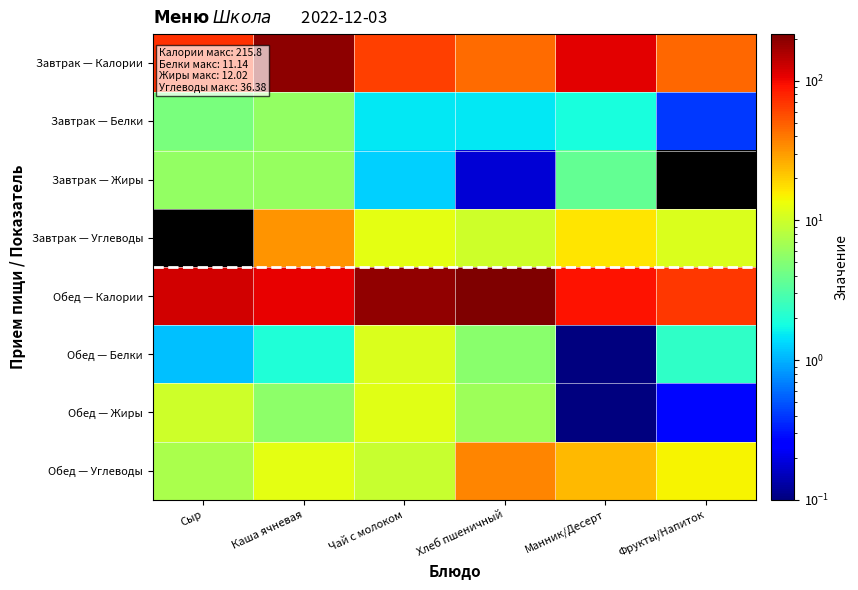

Reading left to right, list all the values displayed in this chart.

Завтрак — Калории: Сыр=72.8	Каша ячневая=196.9	Чай с молоком=63.9	Хлеб пшеничный=45.2	Манник/Десерт=111.3	Фрукты/Напиток=46.0
Завтрак — Белки: Сыр=4.6	Каша ячневая=5.8	Чай с молоком=1.5	Хлеб пшеничный=1.5	Манник/Десерт=1.9	Фрукты/Напиток=0.4
Завтрак — Жиры: Сыр=5.9	Каша ячневая=5.9	Чай с молоком=1.2	Хлеб пшеничный=0.2	Манник/Десерт=3.8	Фрукты/Напиток=0.0
Завтрак — Углеводы: Сыр=0.0	Каша ячневая=32.0	Чай с молоком=12.3	Хлеб пшеничный=9.9	Манник/Десерт=16.7	Фрукты/Напиток=11.3
Обед — Калории: Сыр=124.5	Каша ячневая=106.2	Чай с молоком=189.1	Хлеб пшеничный=215.8	Манник/Десерт=92.1	Фрукты/Напиток=67.8
Обед — Белки: Сыр=1.1	Каша ячневая=2.0	Чай с молоком=11.1	Хлеб пшеничный=5.3	Манник/Десерт=0.1	Фрукты/Напиток=2.3
Обед — Жиры: Сыр=10.1	Каша ячневая=5.5	Чай с молоком=12.0	Хлеб пшеничный=6.3	Манник/Десерт=0.0	Фрукты/Напиток=0.3
Обед — Углеводы: Сыр=7.1	Каша ячневая=12.1	Чай с молоком=9.5	Хлеб пшеничный=36.4	Манник/Десерт=24.2	Фрукты/Напиток=14.9